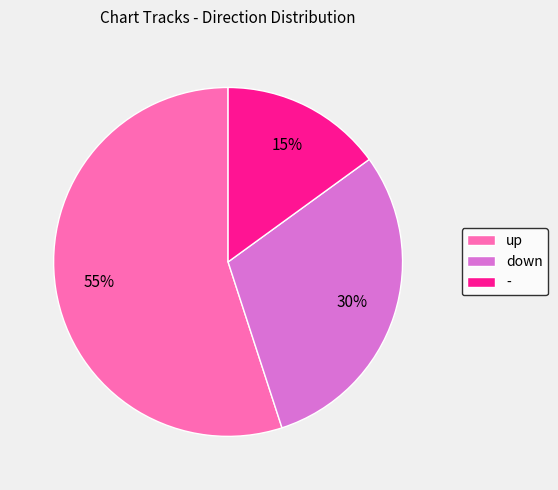

Which category has the smallest portion of the pie?

-